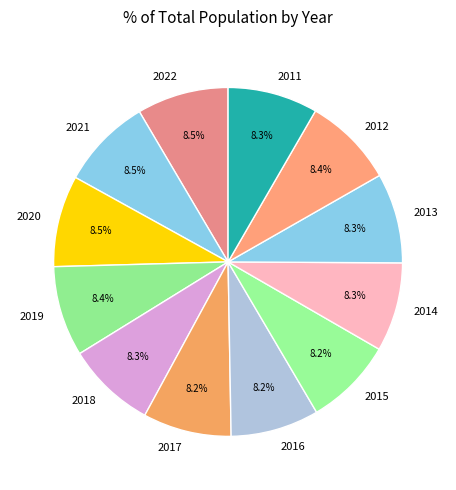

Combined, what portion of the pie is 2011 and 2017?

16.5%